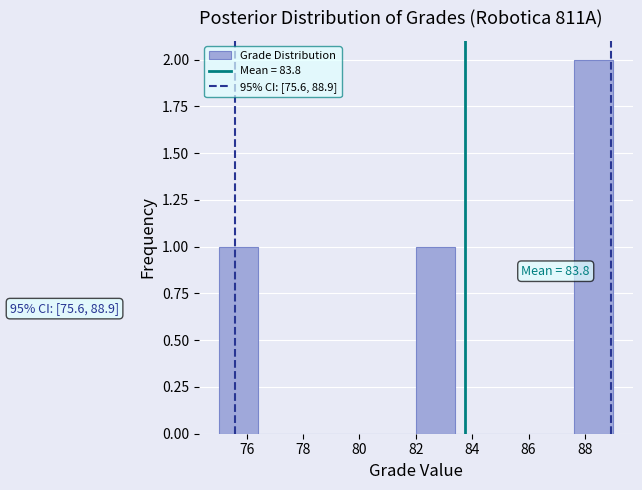

Over which range of the x-axis is the bar tallest?

87.6 to 89.0